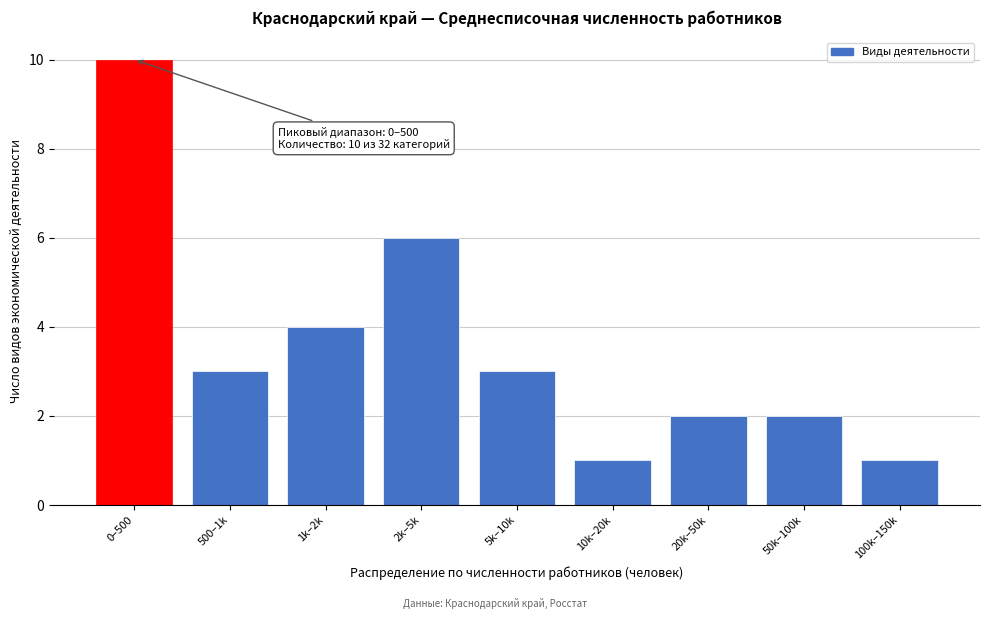

Reading right to left, transcribe all the data shown in this chart.

100k–150k=1	50k–100k=2	20k–50k=2	10k–20k=1	5k–10k=3	2k–5k=6	1k–2k=4	500–1k=3	0–500=10